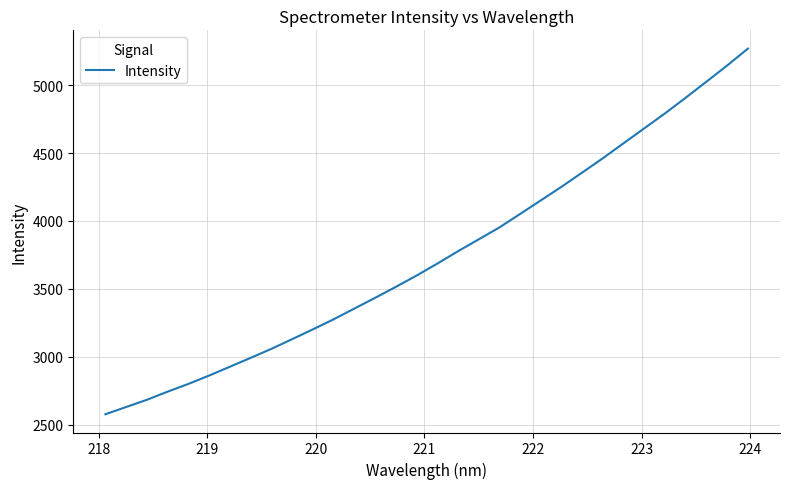

What is the difference between the maximum and minimum values?

2692.0